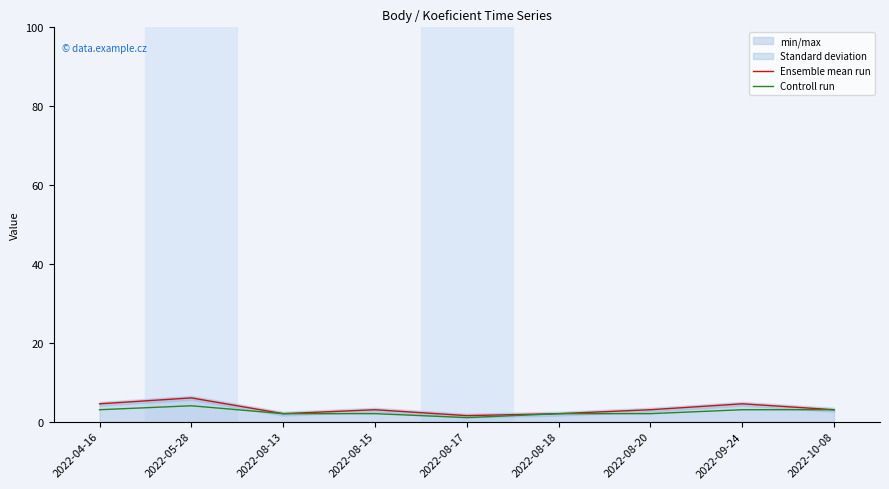

Reading left to right, list all the values displayed in this chart.

Ensemble mean run: 2022-04-16=4.5	2022-05-28=6.0	2022-08-13=2.0	2022-08-15=3.0	2022-08-17=1.5	2022-08-18=2.0	2022-08-20=3.0	2022-09-24=4.5	2022-10-08=3.0
Controll run: 2022-04-16=3.0	2022-05-28=4.0	2022-08-13=2.0	2022-08-15=2.0	2022-08-17=1.0	2022-08-18=2.0	2022-08-20=2.0	2022-09-24=3.0	2022-10-08=3.0